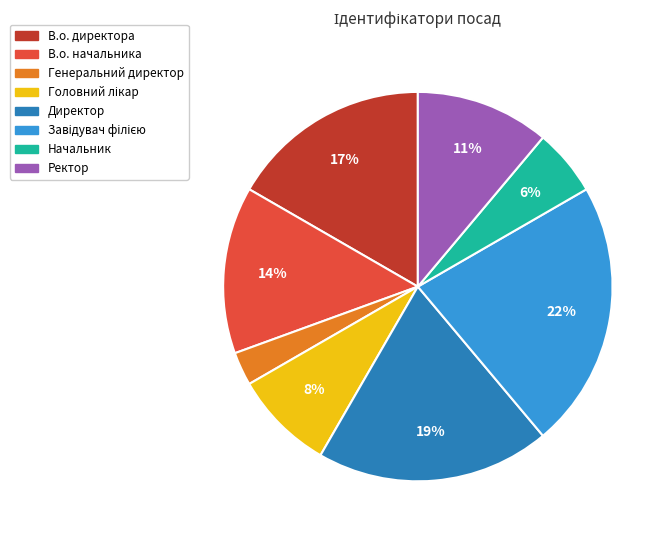

Count the number of slices in the pie.

8